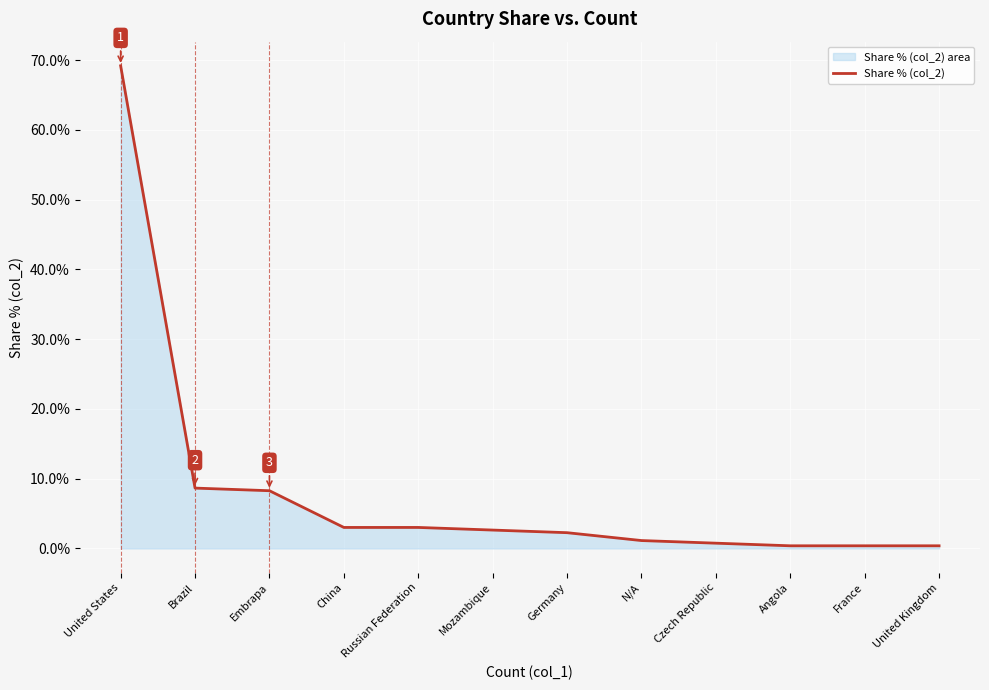

What is the average value?

8.3